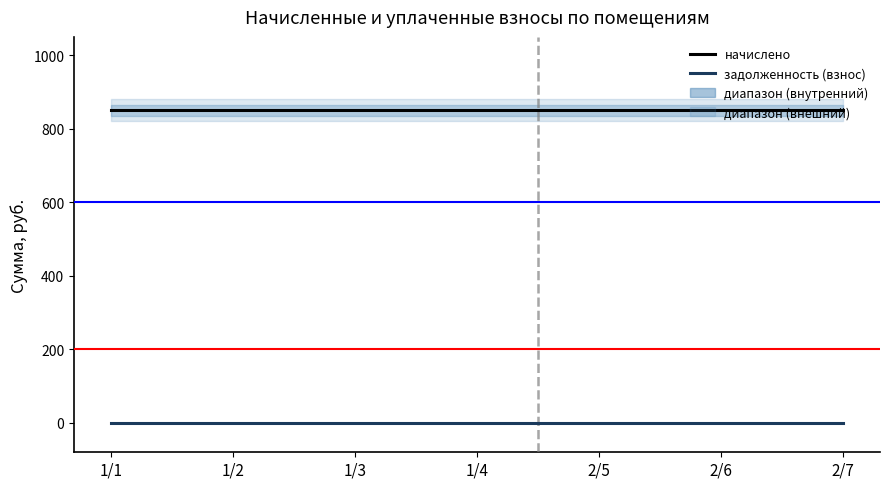

True or false: задолженность (взнос) and начислено cross at least once.

False